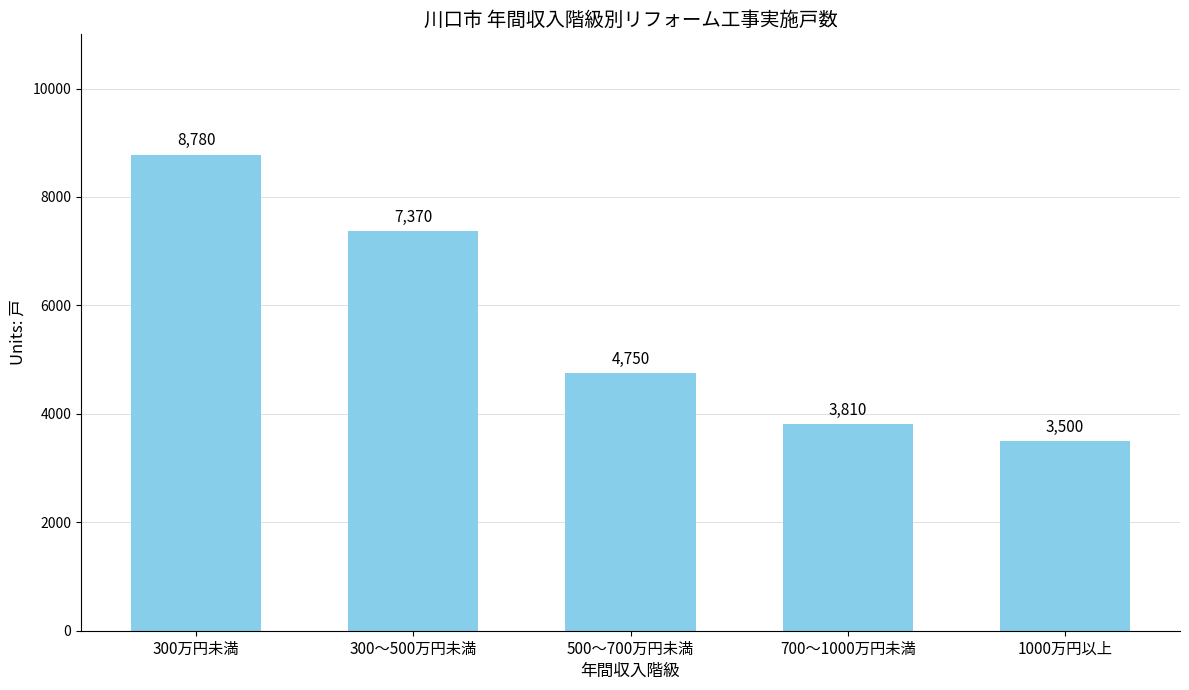

Reading left to right, list all the values displayed in this chart.

300万円未満=8780	300～500万円未満=7370	500～700万円未満=4750	700～1000万円未満=3810	1000万円以上=3500